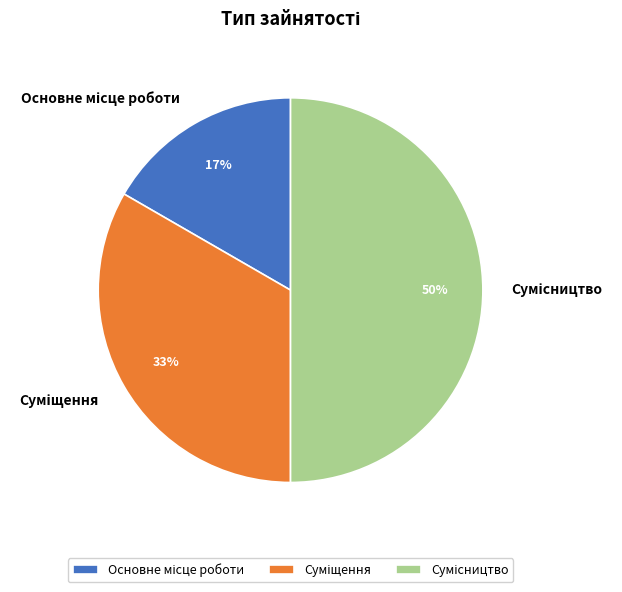

To the nearest percent, what is the difference between the largest and smallest slice percentages?

33%